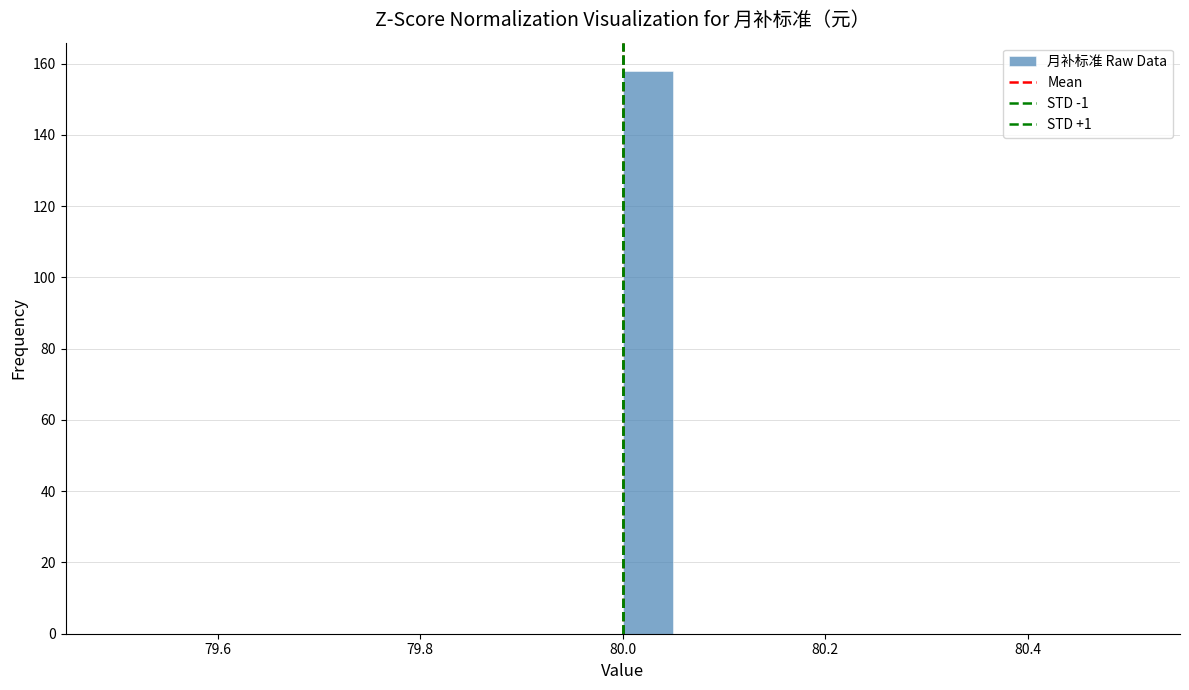

Read against the x-axis, roughly where is the centre of the tallest bar?

80.02